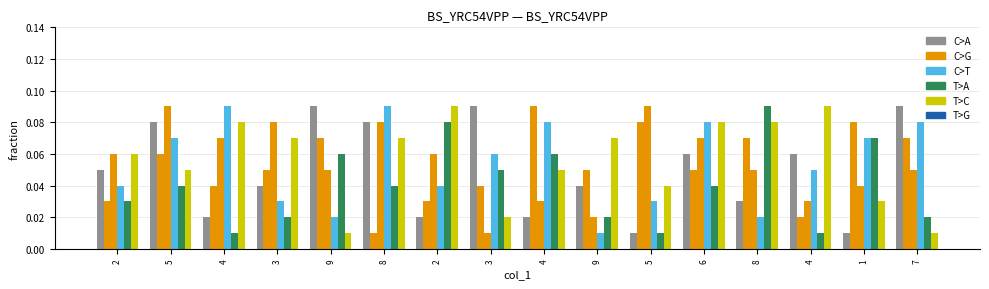

What is the label of the 3rd bar from the left?

4